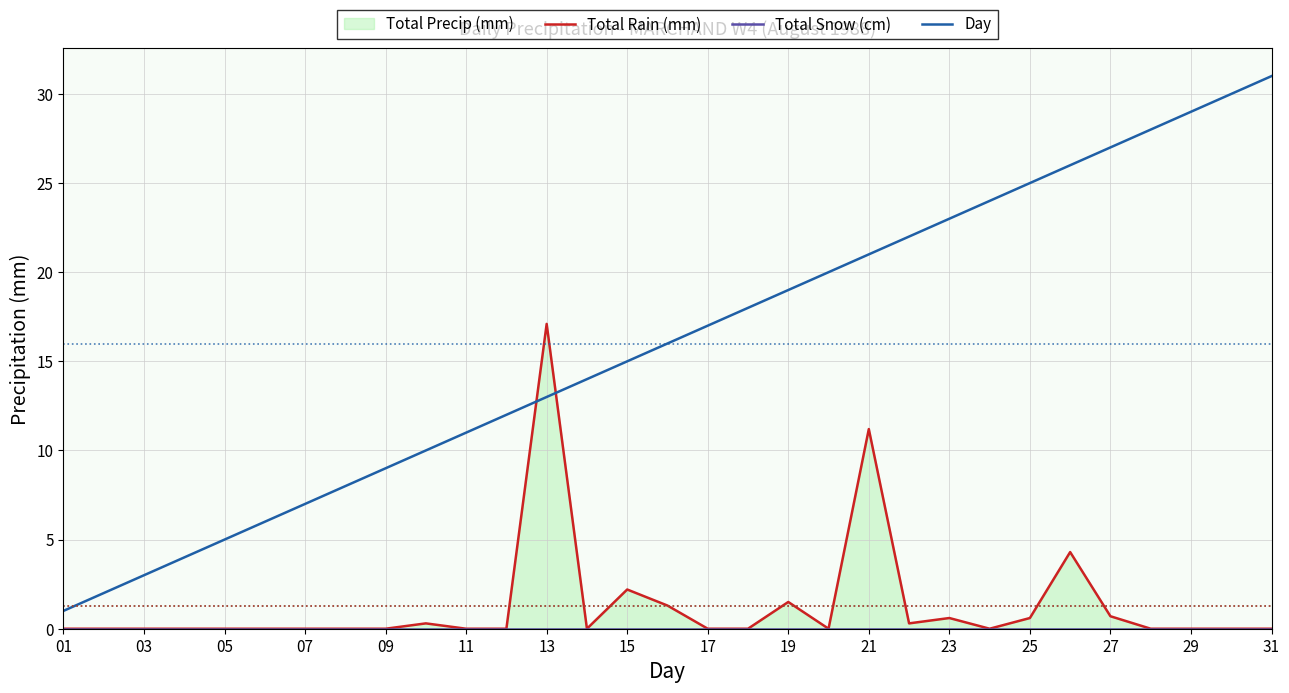

What is the highest value of the Day series?

31